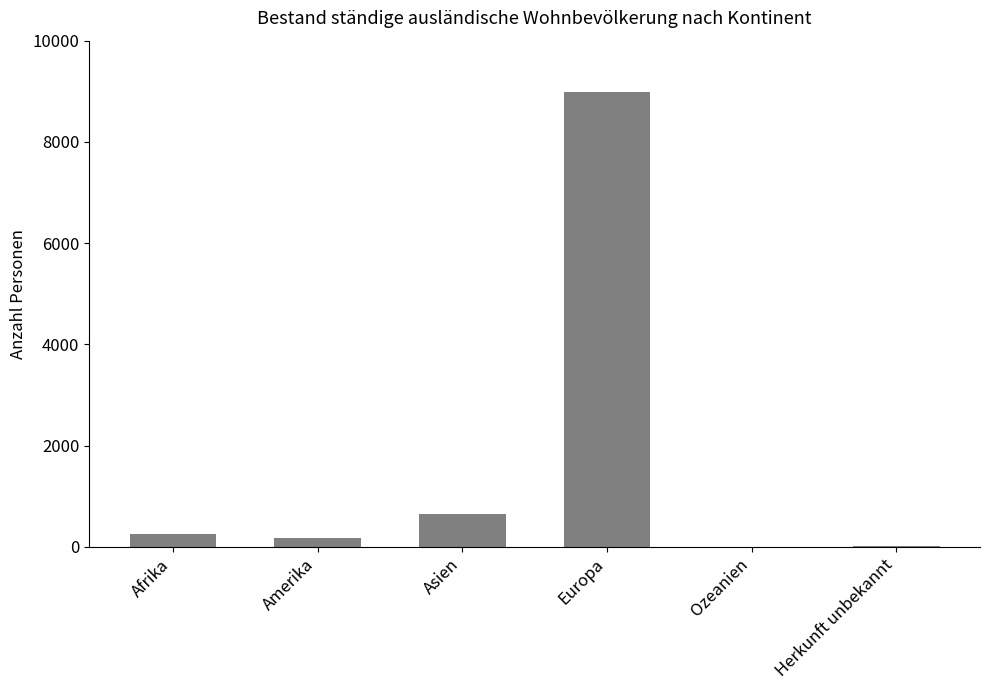

True or false: the data shows 8977 at Europa.

True